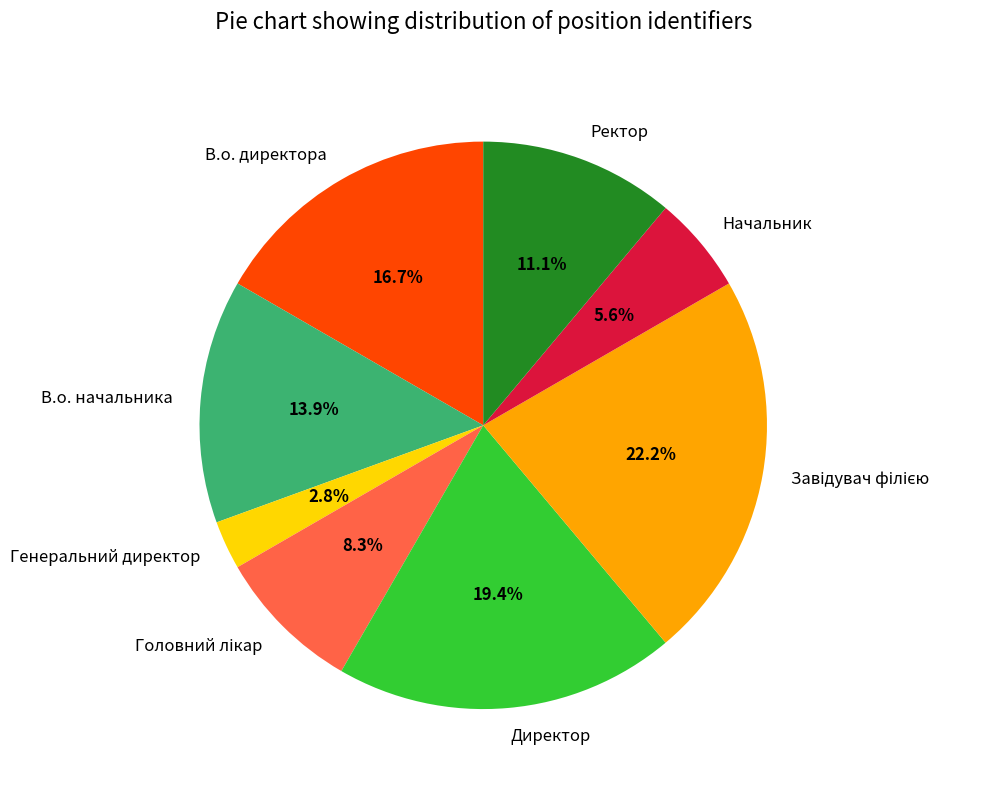

Which has a higher value, Директор or Начальник?

Директор